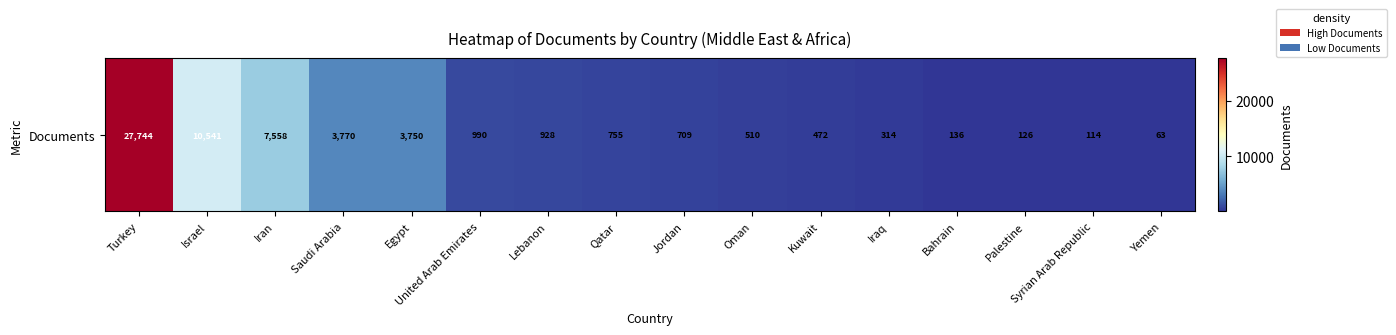

At which label does the data first exceed 755?

Turkey